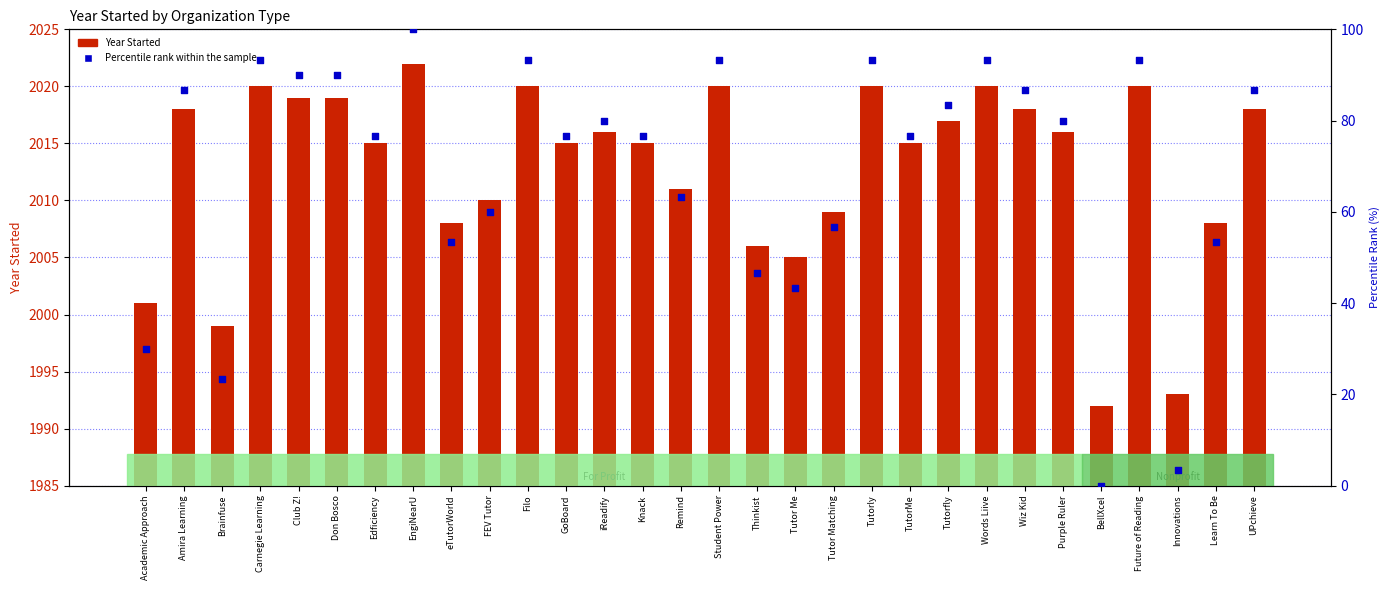

Which series has the largest total across all categories?

Year Started